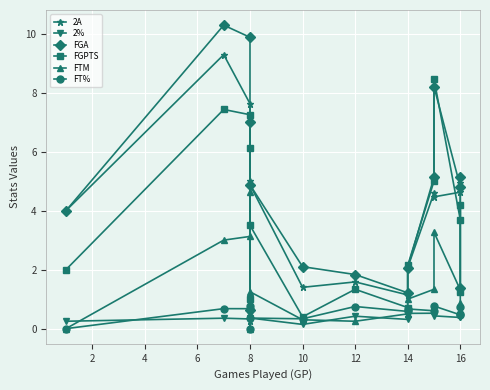

Which series has the largest total across all categories?

FGA